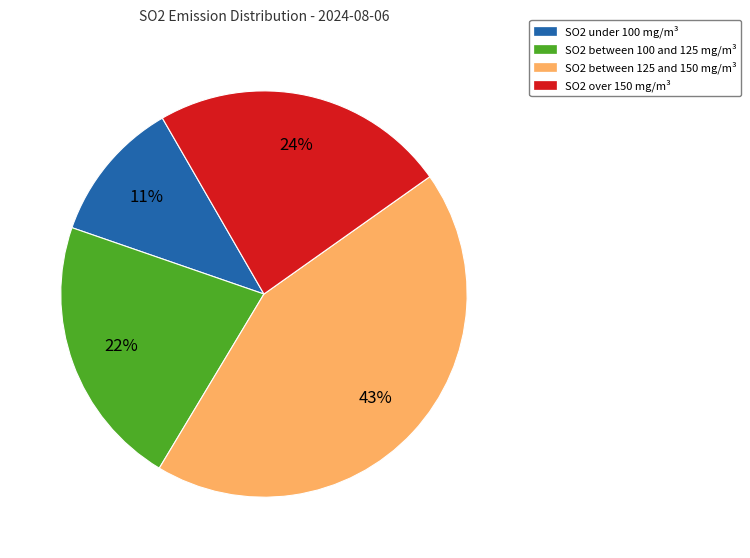

To the nearest percent, what is the difference between the largest and smallest slice percentages?

32%